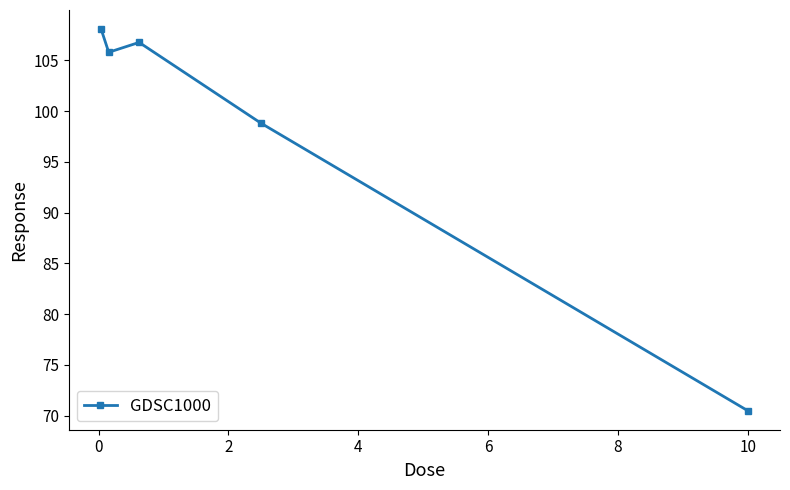

Count the number of values greater than 105.

3